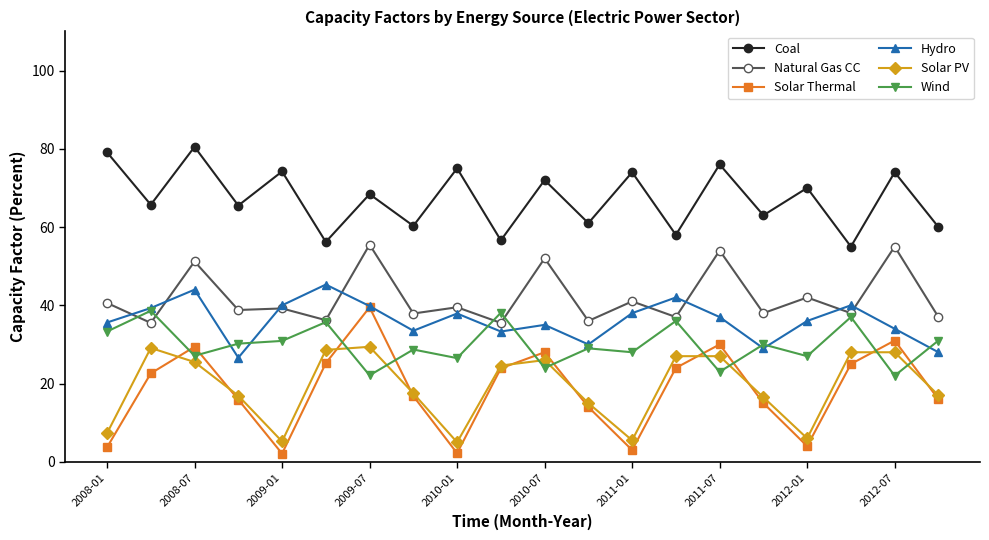

Does the chart display data point markers on the line(s)?

Yes